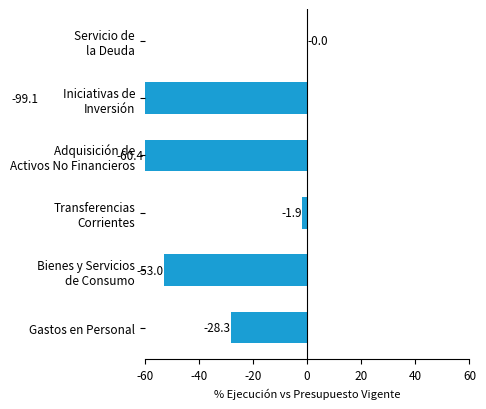

What is the difference between the second highest and second lowest values?

58.5